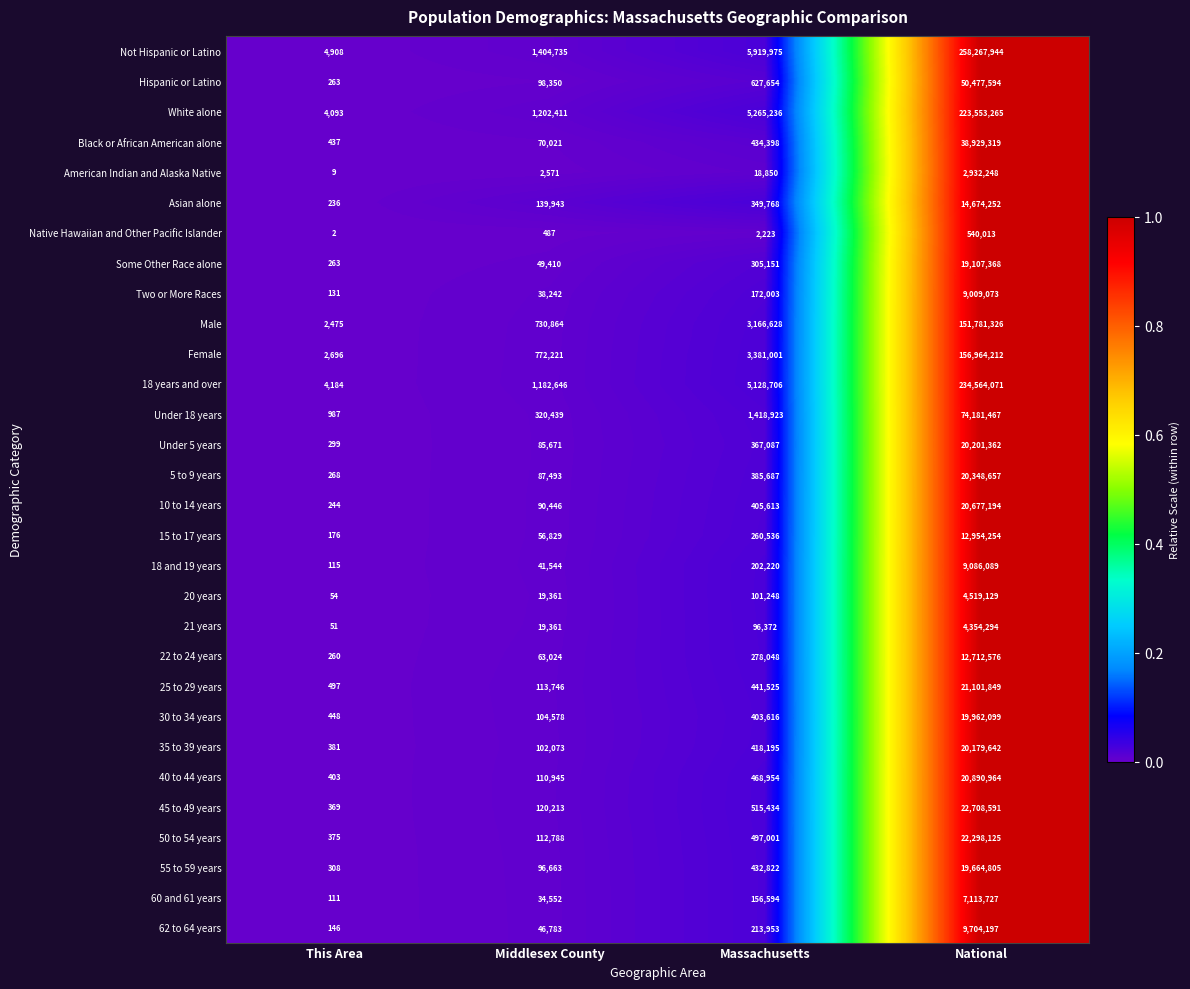

The 22 to 24 years series shows 401453 at Massachusetts. True or false?

False